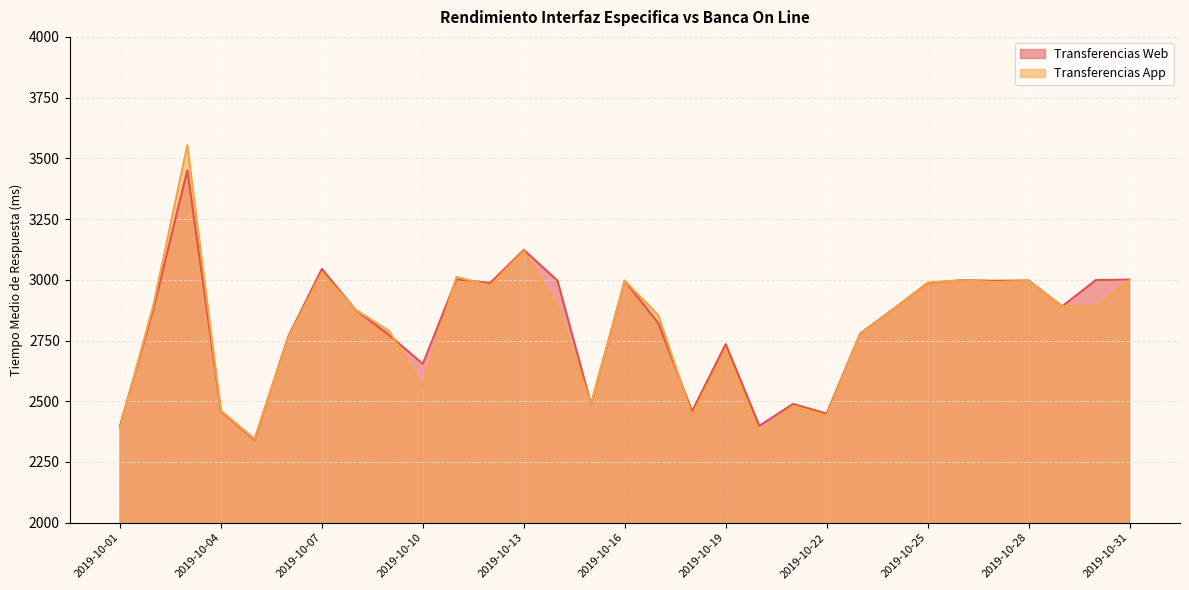

Where does the Transferencias Web series first go above 2881?

2019-10-02